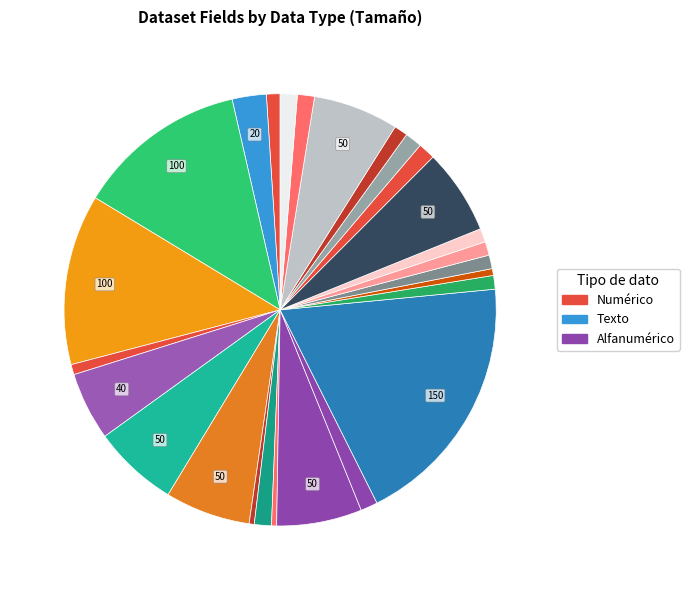

Count the number of slices in the pie.

26